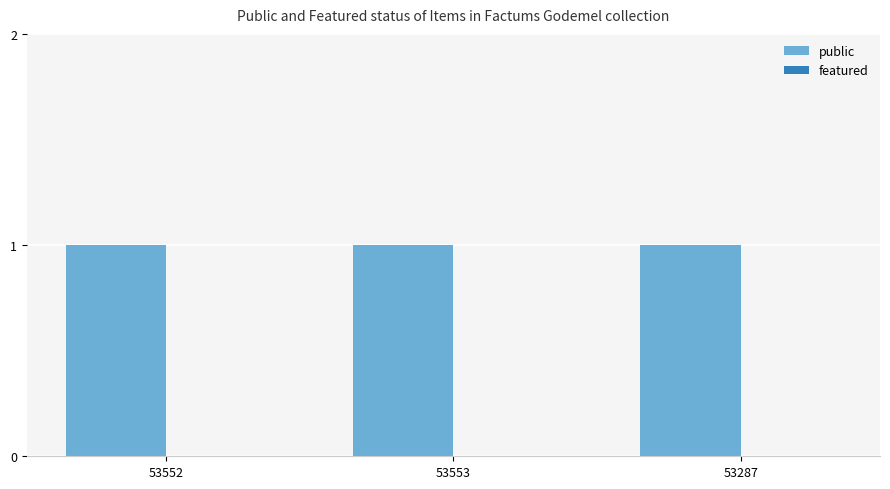

How many series are shown in this chart?

2